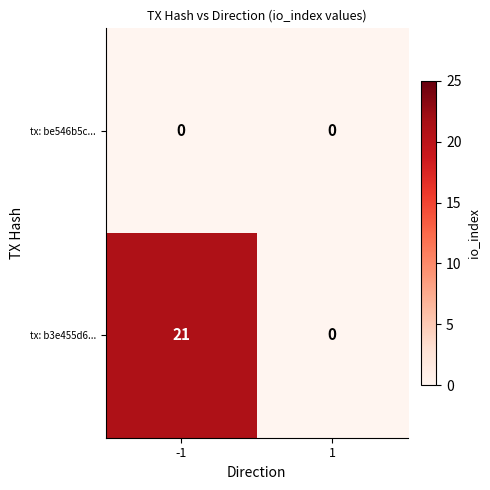

Which series changed the most between -1 and 1?

tx: b3e455d6...